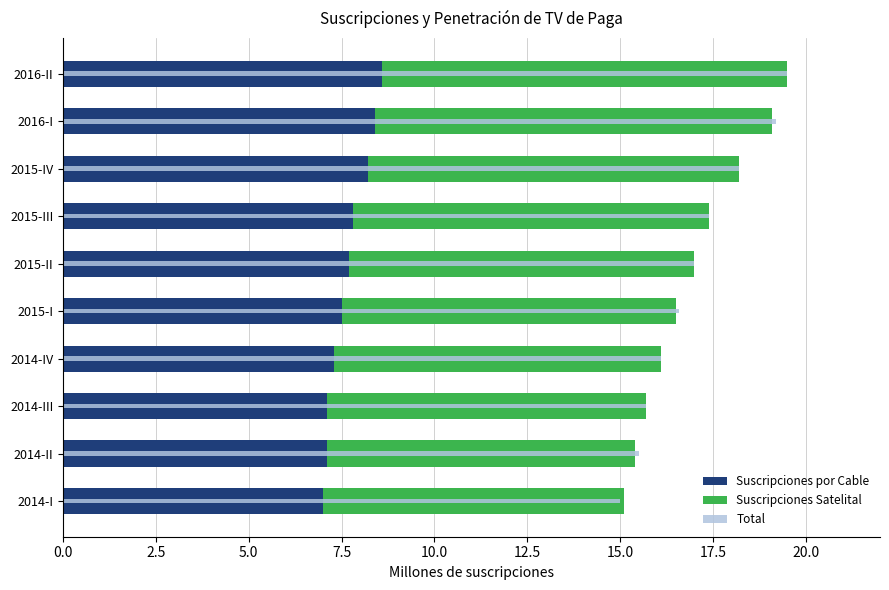

At 2014-IV, list the series in order from smallest to largest.

Suscripciones por Cable, Suscripciones Satelital, Total